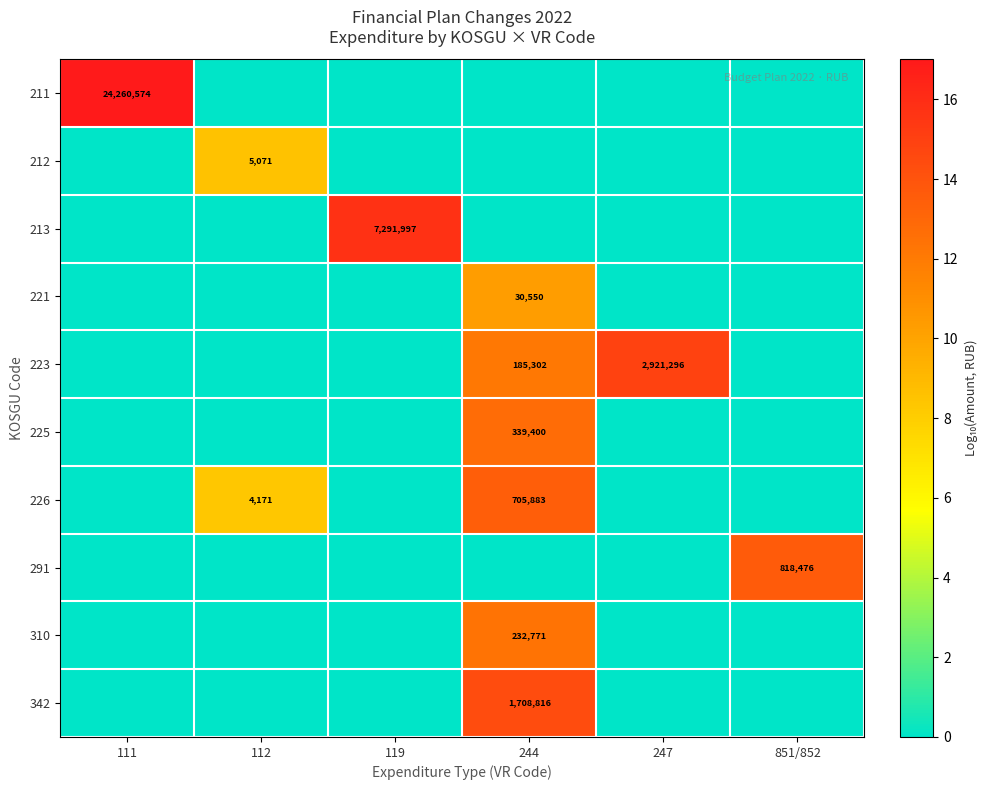

The 223 series shows 0.0 at 112. True or false?

True